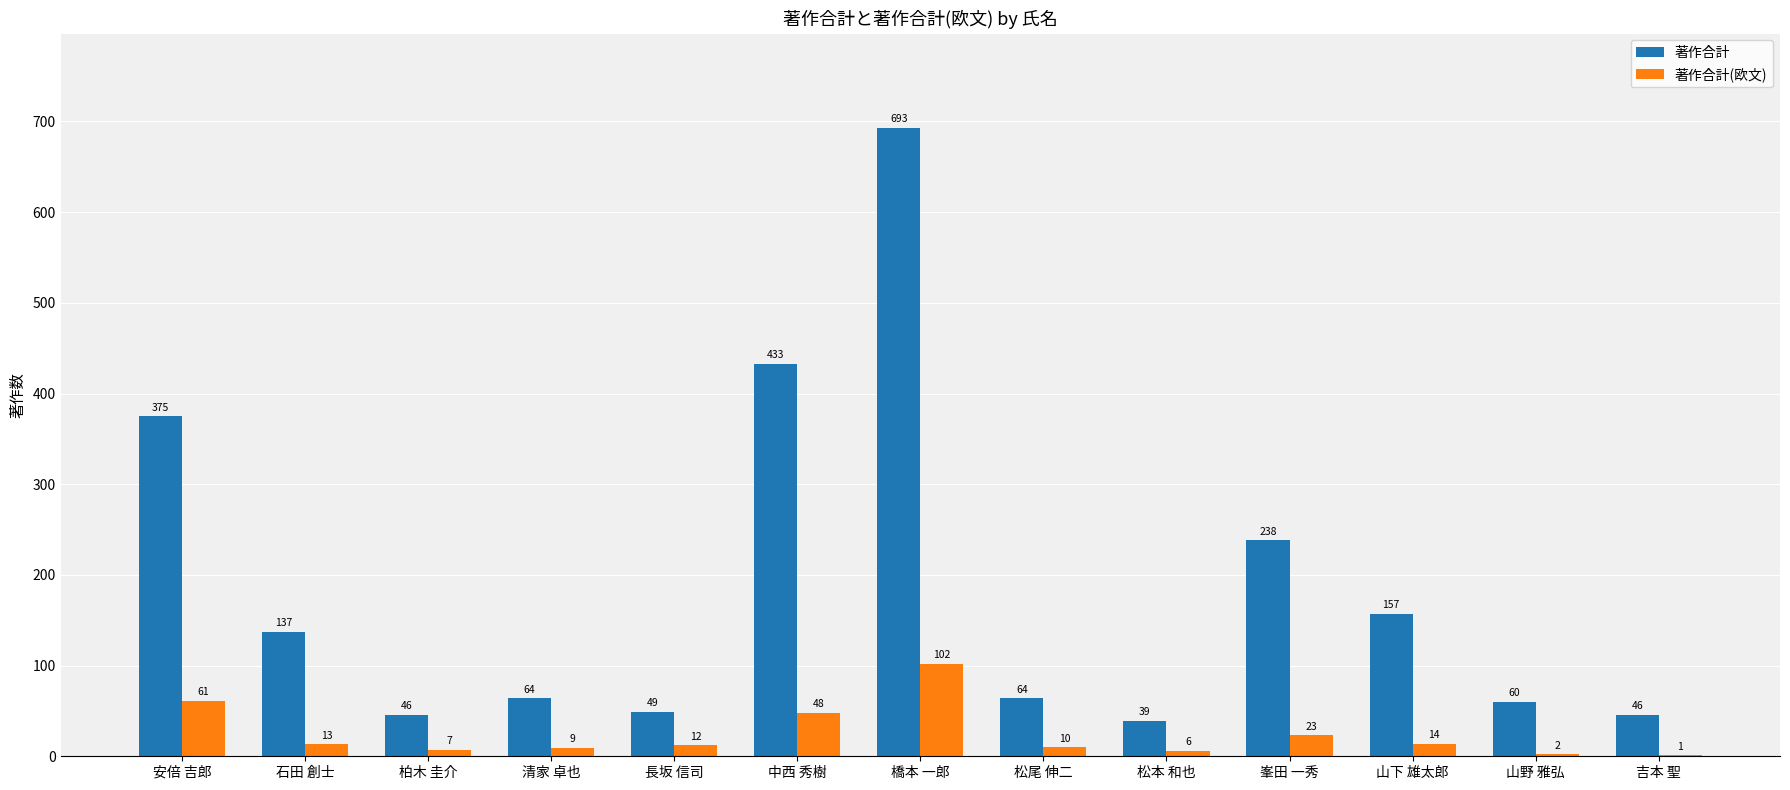

Between 安倍 吉郎 and 峯田 一秀, which series saw the biggest shift?

著作合計